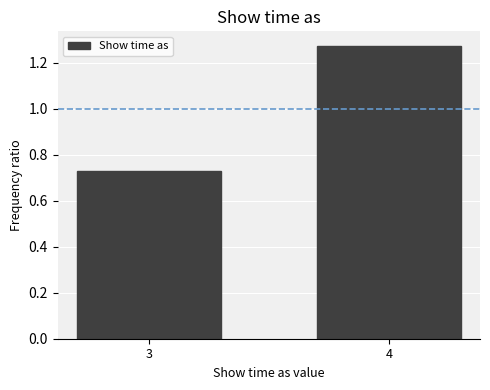

What is the sum of all values?

2.0